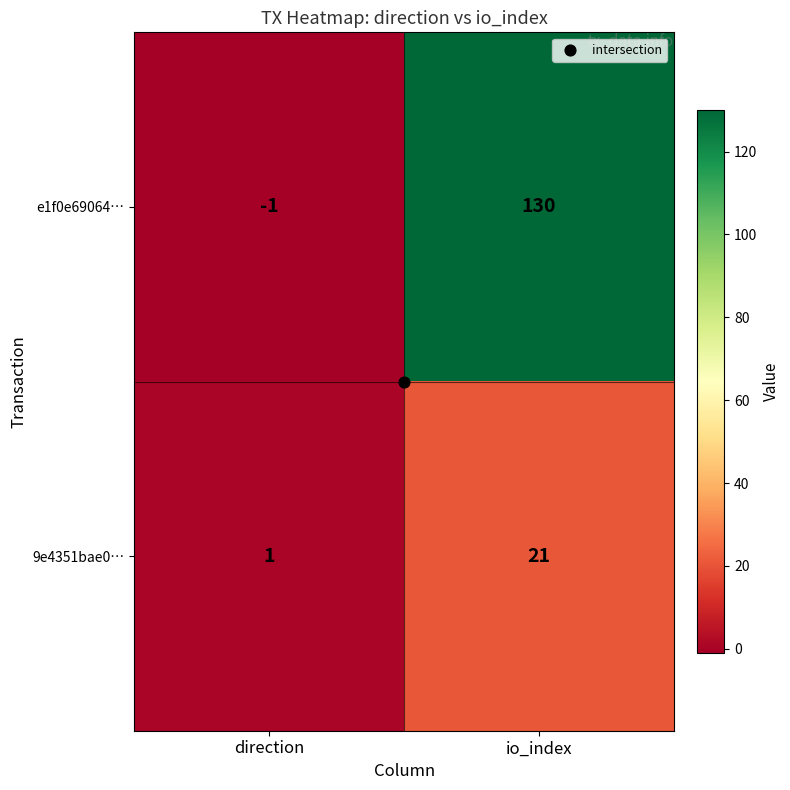

Is it true that 9e4351bae0… equals 11 at io_index?

False